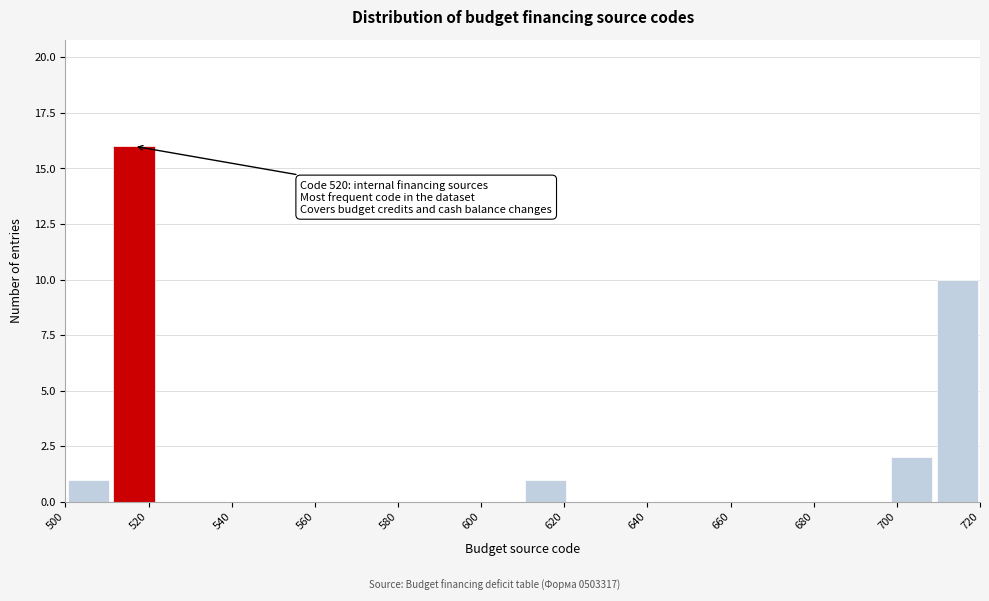

Over which range of the x-axis is the bar tallest?

511 to 522